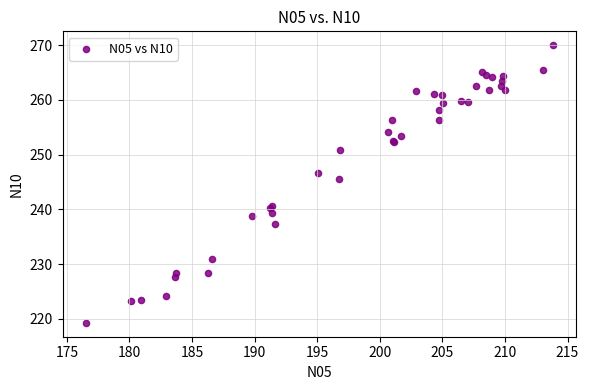

What Y value in the scatter plot is closest to 244?

245.6